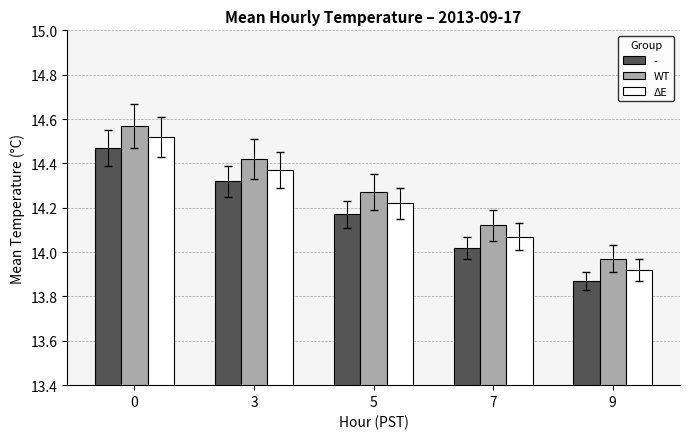

List the labels in order of WT value, smallest first.

9, 7, 5, 3, 0